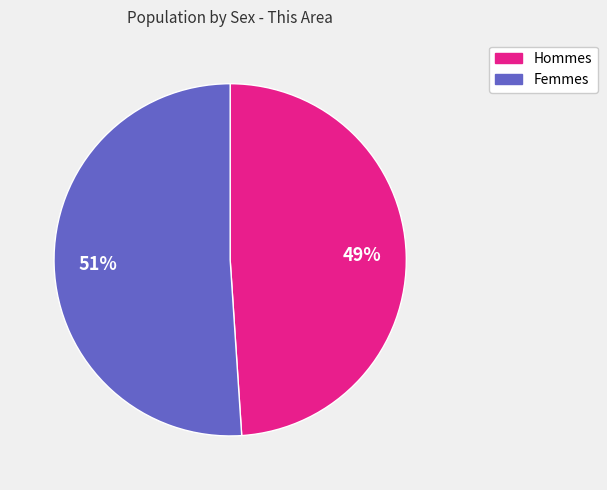

Is there a majority slice in this chart?

Yes